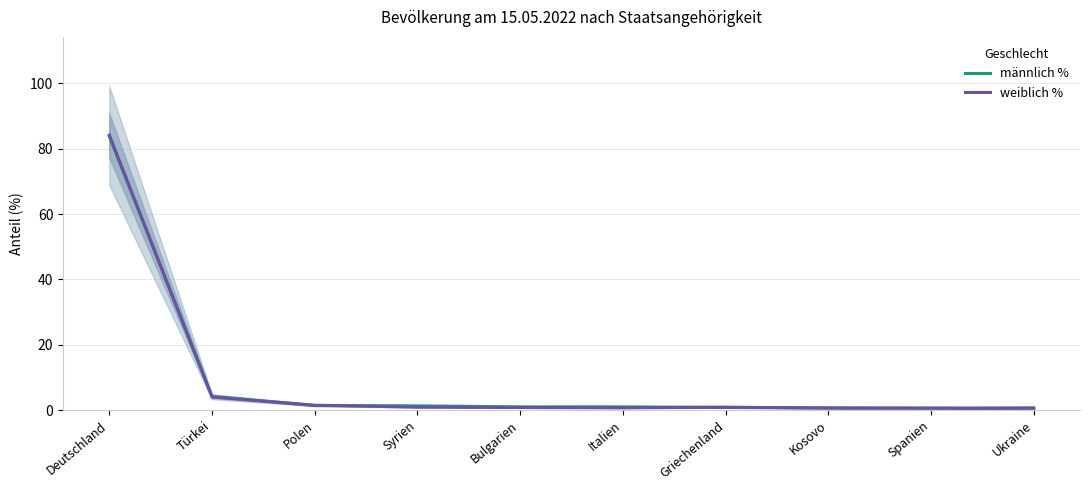

What is the greatest value displayed?

84.2